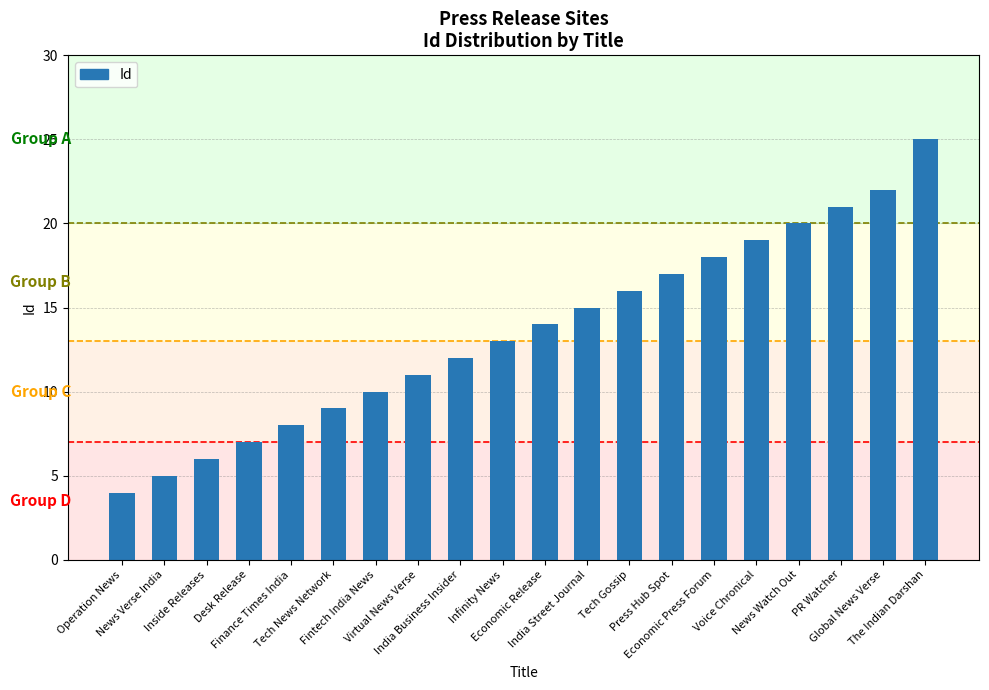

What is the approximate value at India Business Insider?

12